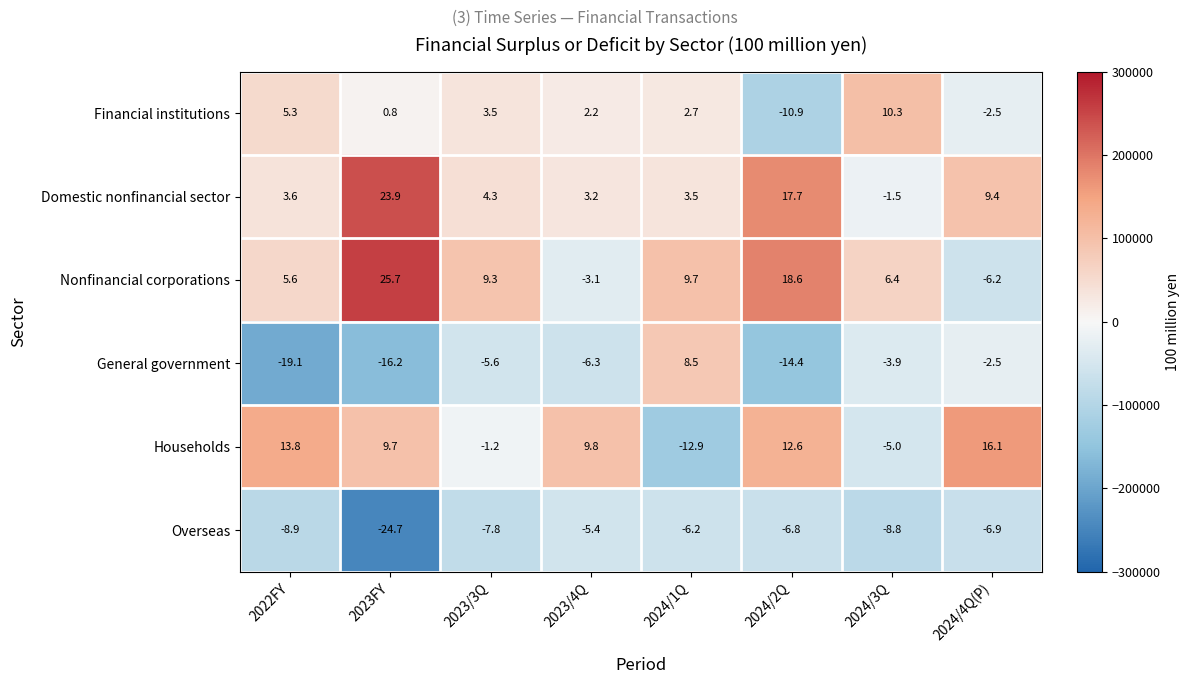

Rank the series at 2023/4Q from highest to lowest value.

Households, Domestic nonfinancial sector, Financial institutions, Nonfinancial corporations, Overseas, General government